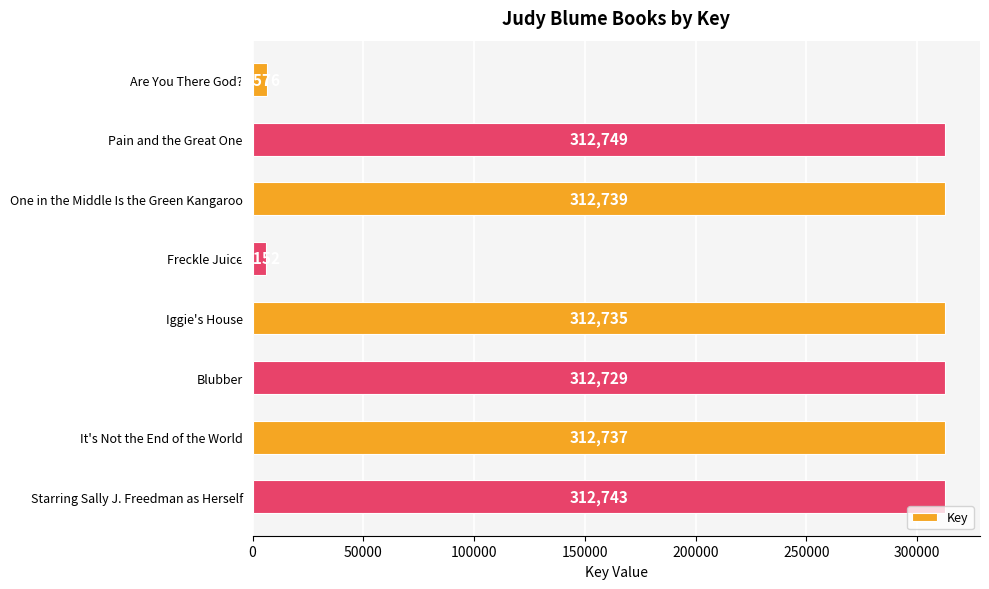

Approximately how many times larger is the value at Blubber compared to Iggie's House?

1.0